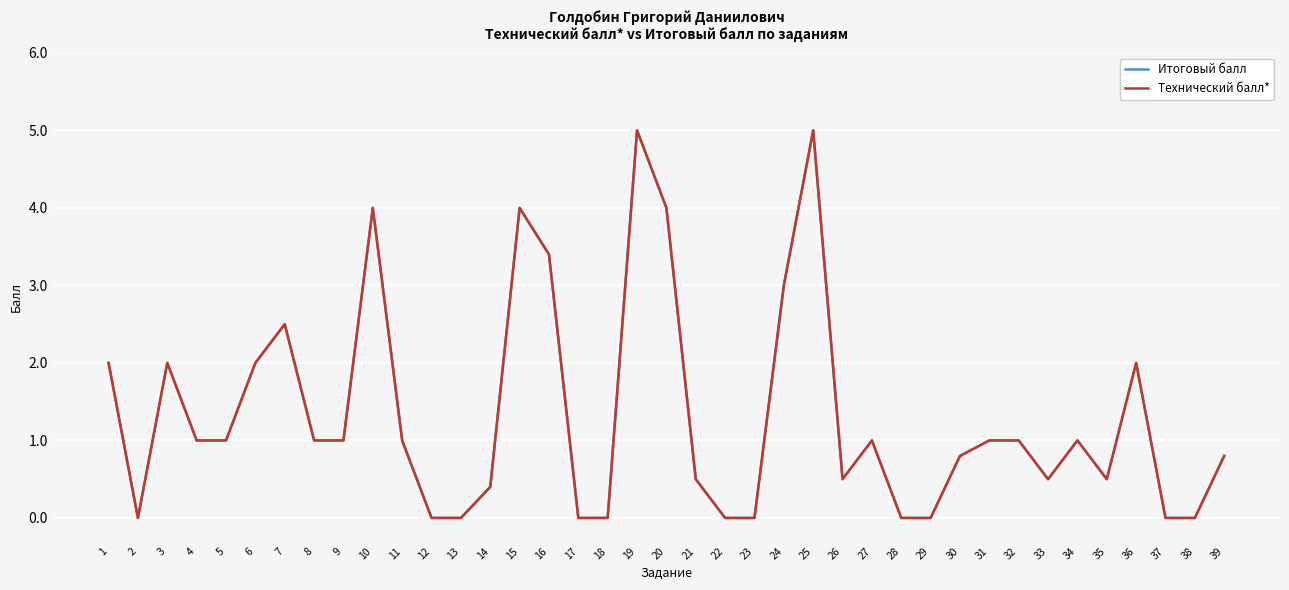

Does the chart display data point markers on the line(s)?

No